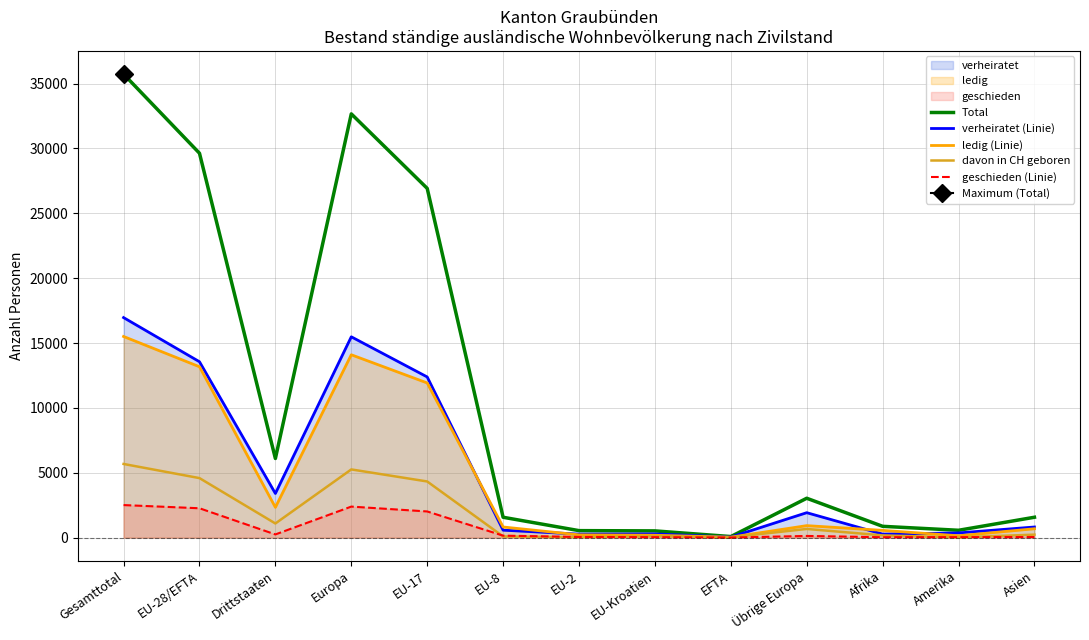

Between Gesamttotal and EU-28/EFTA, which series saw the biggest shift?

Total